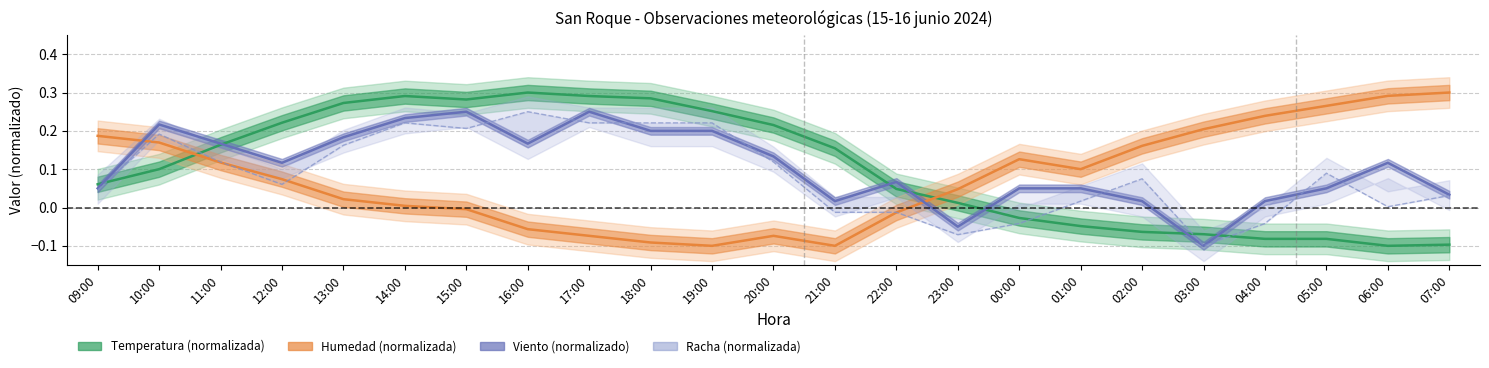

Between which two adjacent categories do Temperatura (normalizada) and Racha (normalizada) first intersect?

09:00 and 10:00